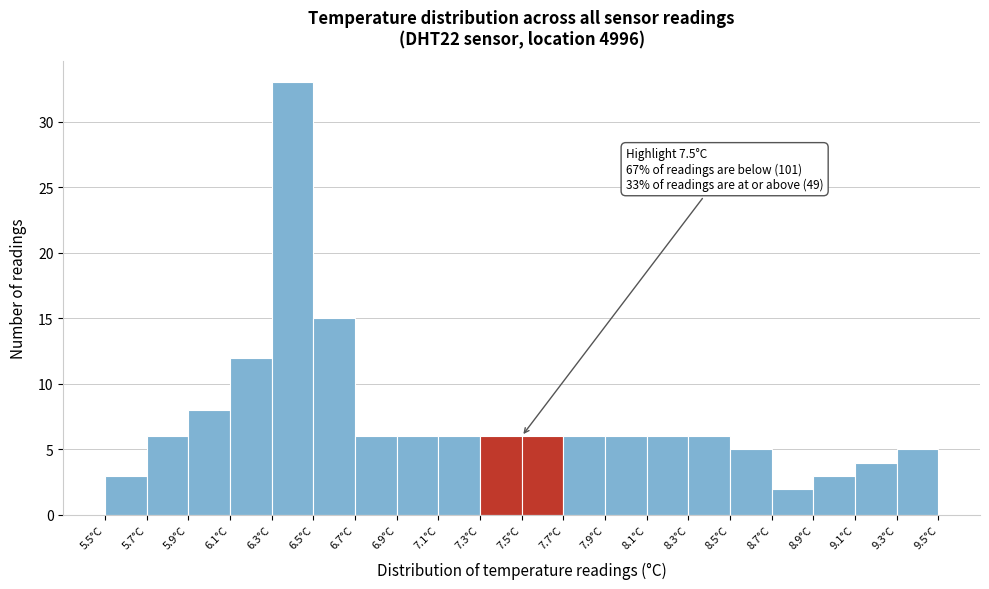

Which range on the x-axis has the tallest bar?

6.3 to 6.5